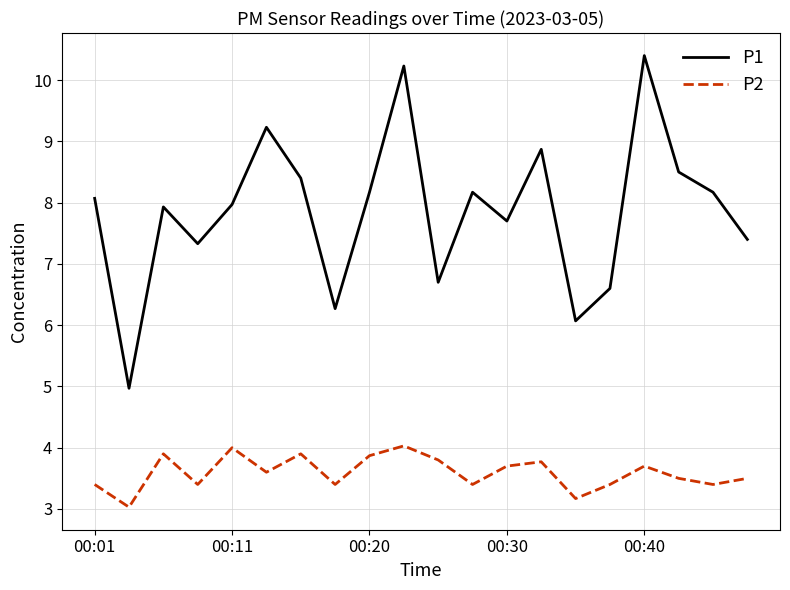

List the series in order of their overall mean, highest first.

P1, P2